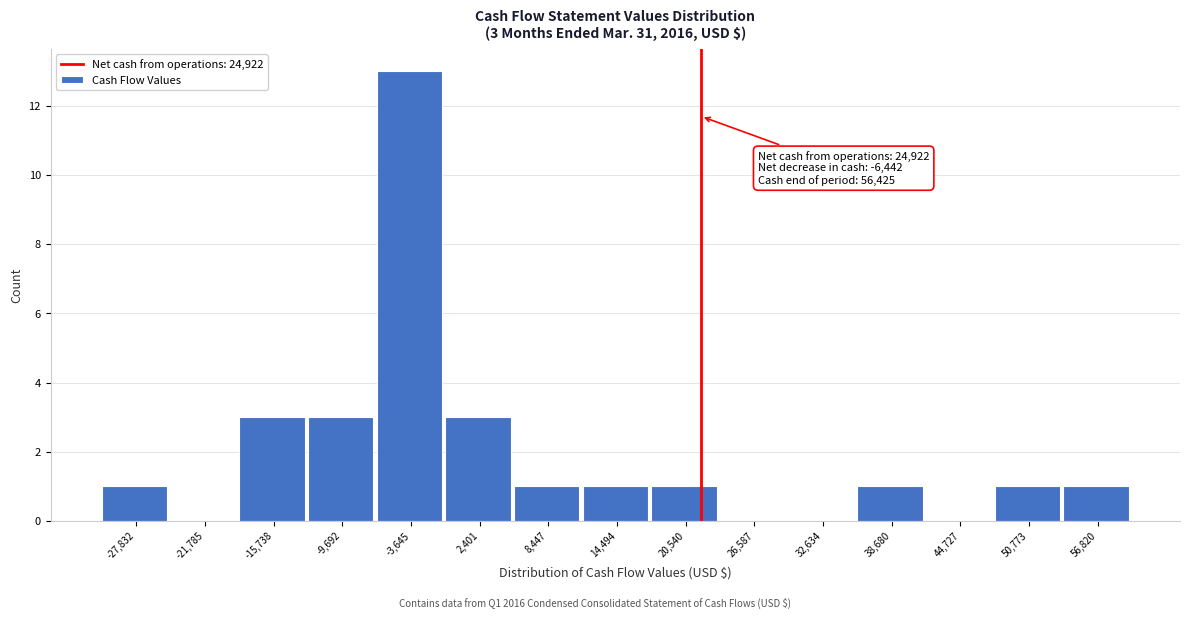

Reading right to left, extract all data points from this chart.

56,820=1	50,773=1	44,727=0	38,680=1	32,634=0	26,587=0	20,540=1	14,494=1	8,447=1	2,401=3	-3,645=13	-9,692=3	-15,738=3	-21,785=0	-27,832=1